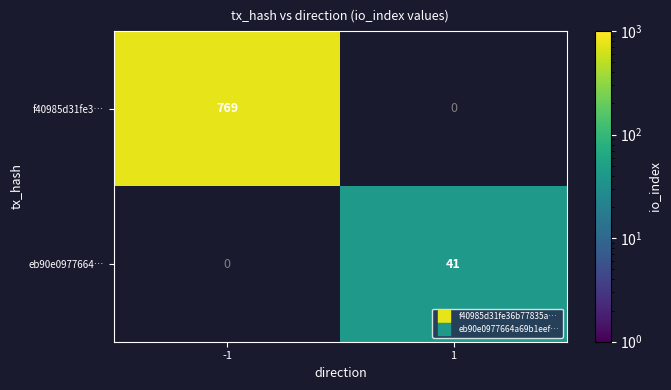

The eb90e0977664… series shows 41.0 at 1. True or false?

True